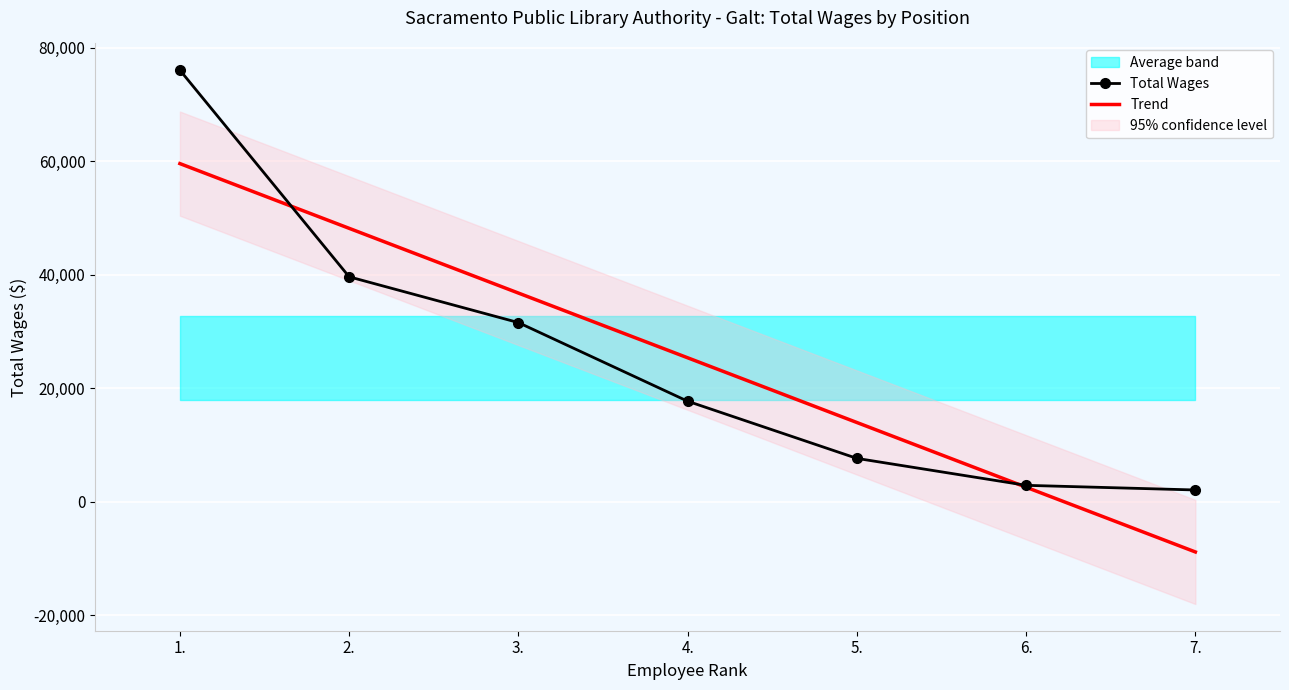

Read the Total Wages value at 7..

2078.0